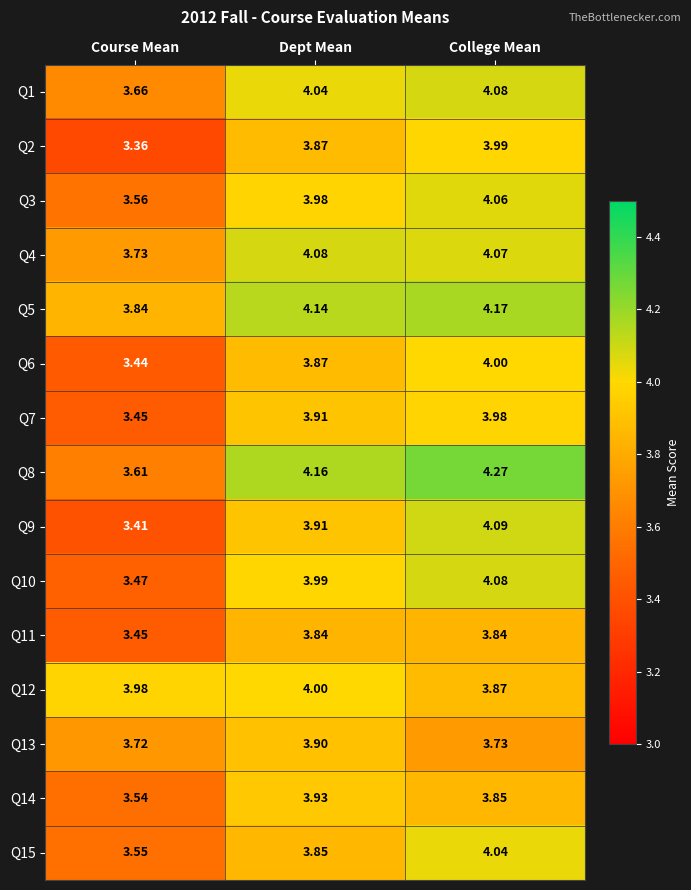

Which label corresponds to the smallest value in the chart?

Course Mean